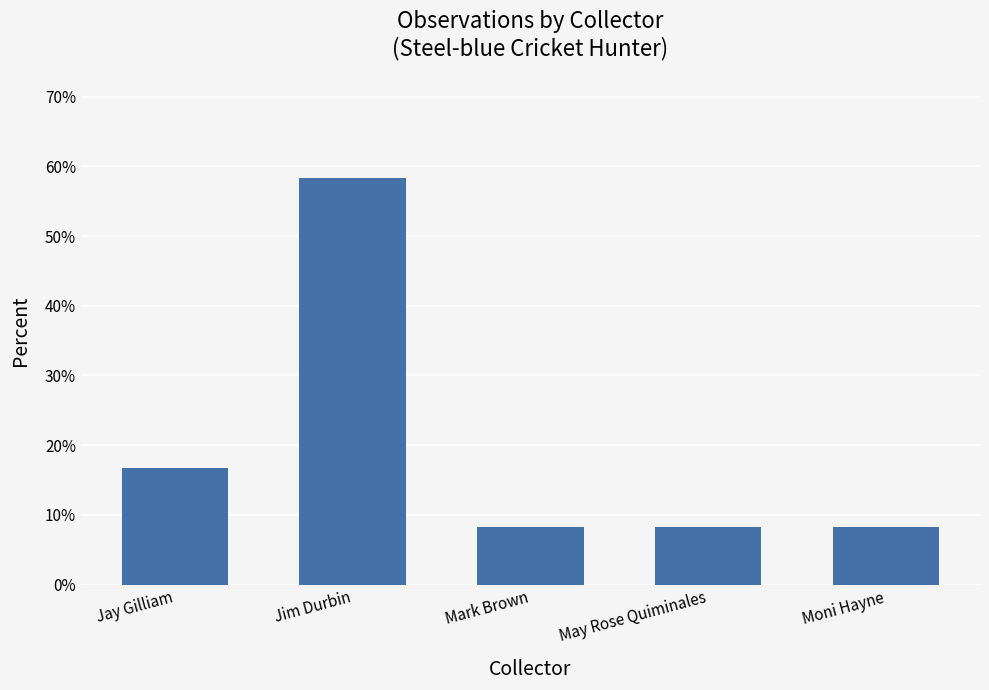

Read the value at Jay Gilliam.

16.7